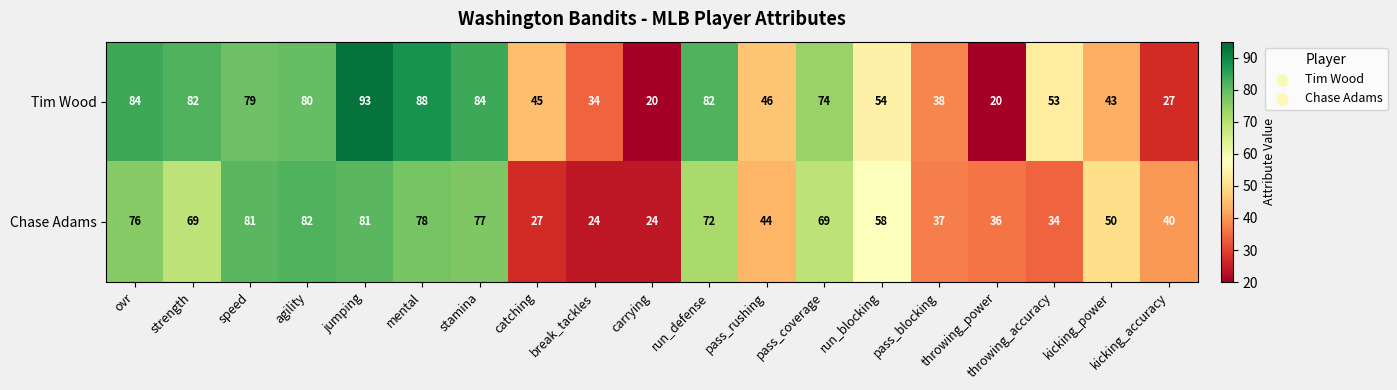

List the series in order of their overall mean, highest first.

Tim Wood, Chase Adams